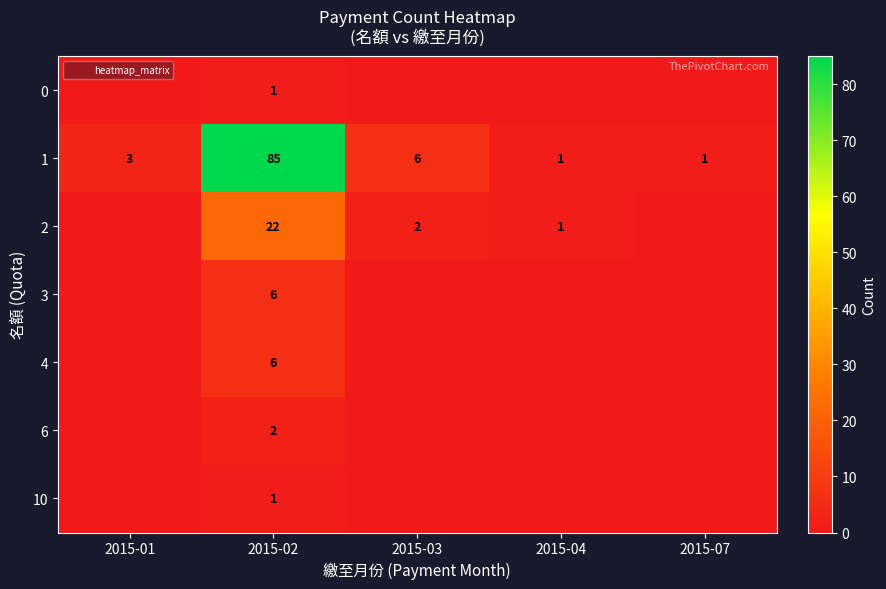

At which label does 1 reach its peak?

2015-02